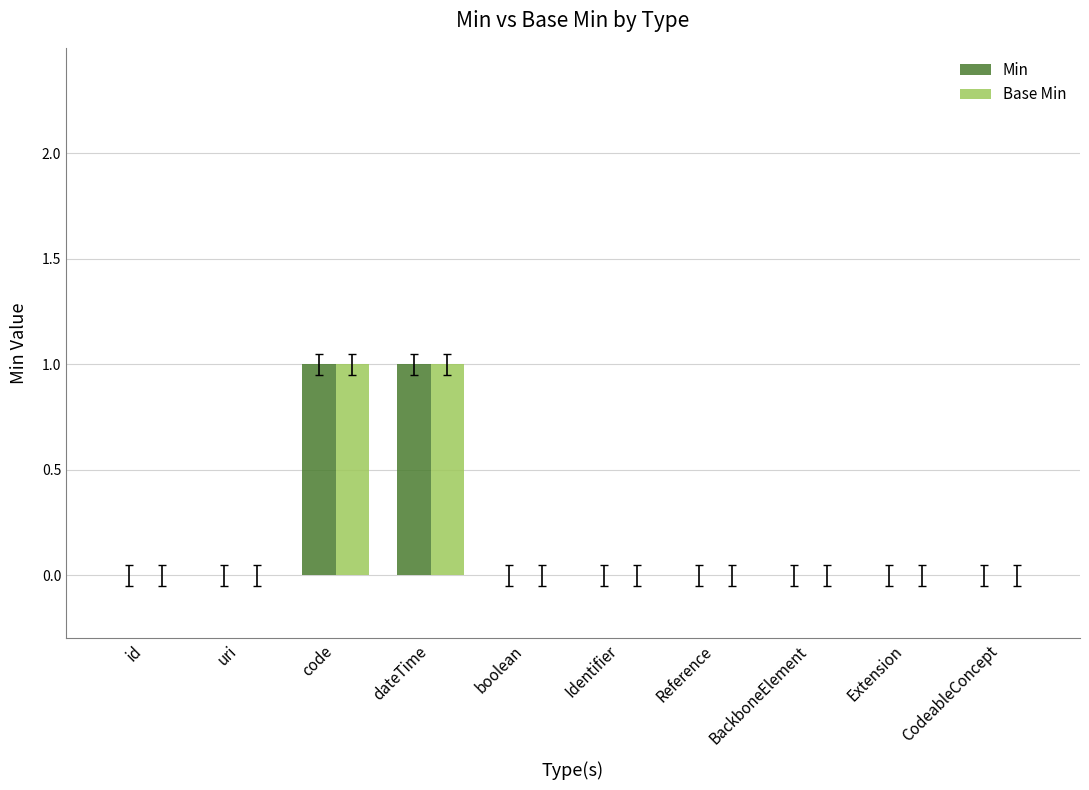

The Base Min series shows 0 at uri. True or false?

True